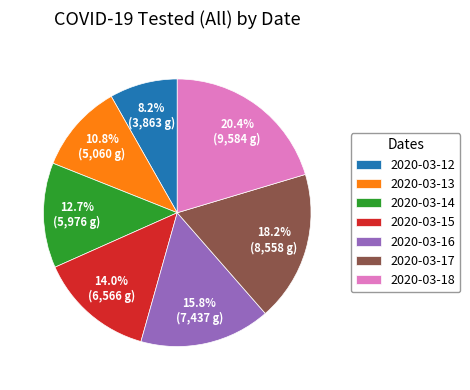

To the nearest percent, what percentage of the pie is 2020-03-15?

14%